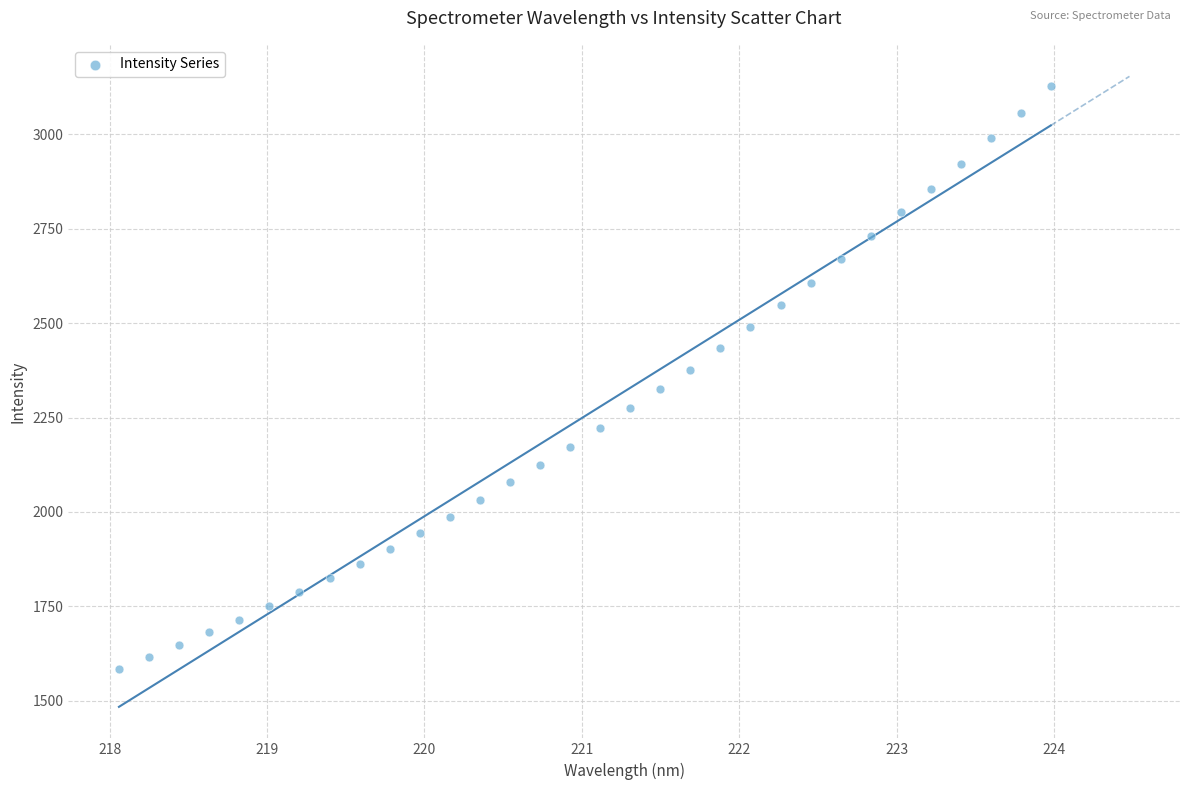

What is the range of X values (max minus min)?

5.9